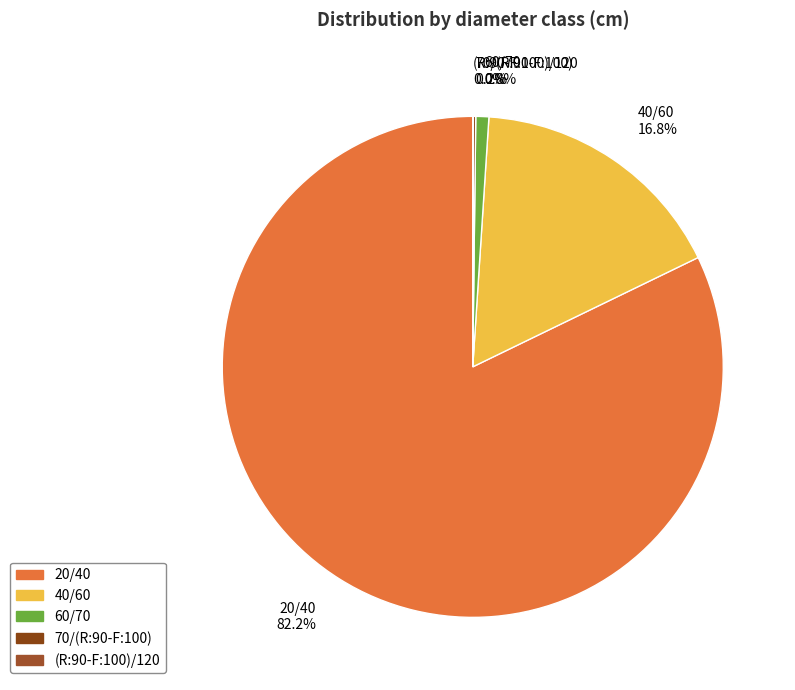

Between 20/40 and 40/60, which is larger?

20/40